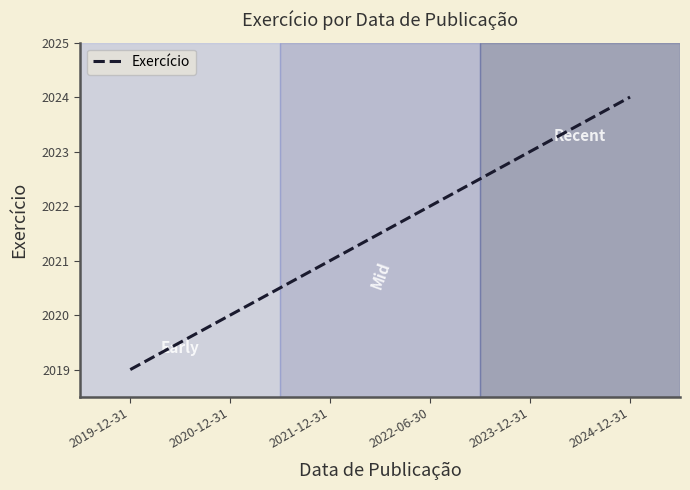

At which category does the chart reach its peak across all series?

2024-12-31